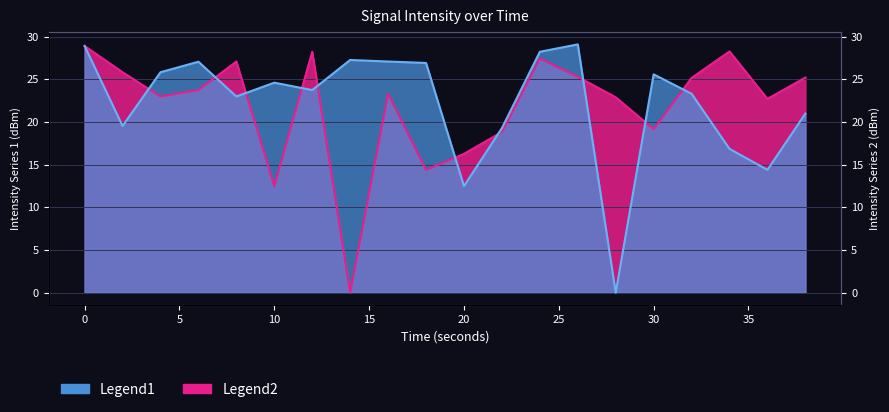

Reading left to right, list all the values displayed in this chart.

Intensity Series 1: 0=28.9	2=19.5	4=25.8	6=27.1	8=23.0	10=24.6	12=23.7	14=27.3	16=27.1	18=26.9	20=12.5	22=19.3	24=28.2	26=29.1	28=0.0	30=25.6	32=23.3	34=16.8	36=14.4	38=21.0
Intensity Series 2: 0=28.9	2=25.8	4=23.0	6=23.7	8=27.1	10=12.5	12=28.2	14=0.0	16=23.3	18=14.4	20=16.3	22=18.8	24=27.4	26=25.3	28=22.9	30=19.2	32=25.2	34=28.3	36=22.7	38=25.2